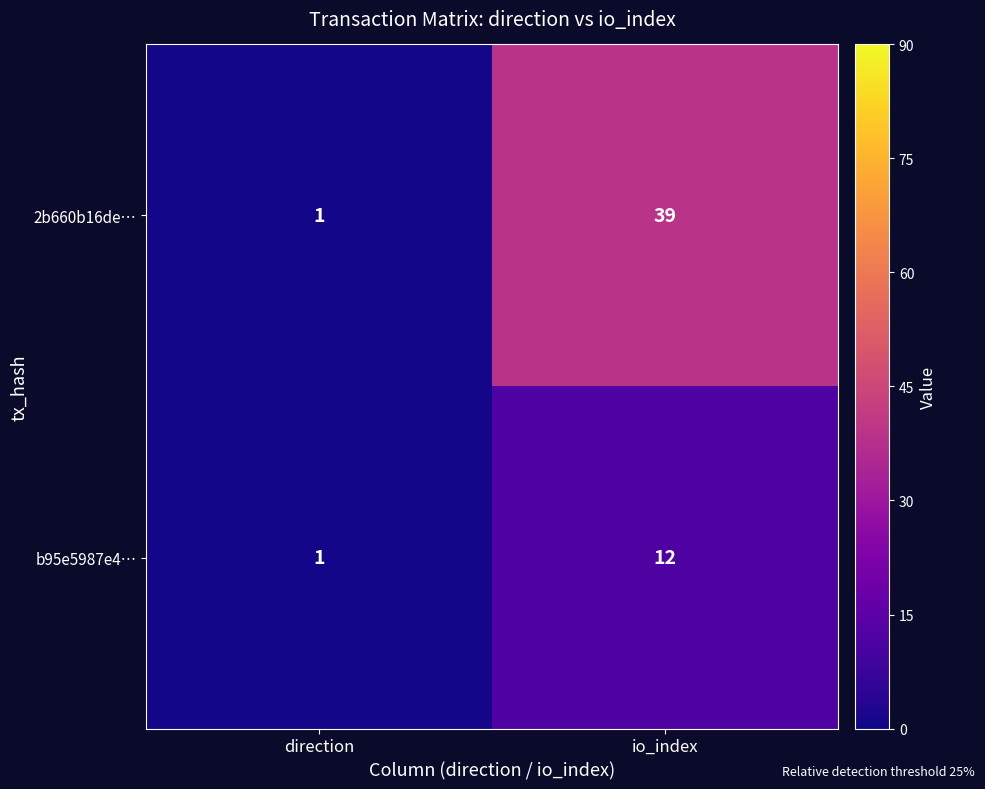

The value of b95e5987e4… at io_index is 16. True or false?

False